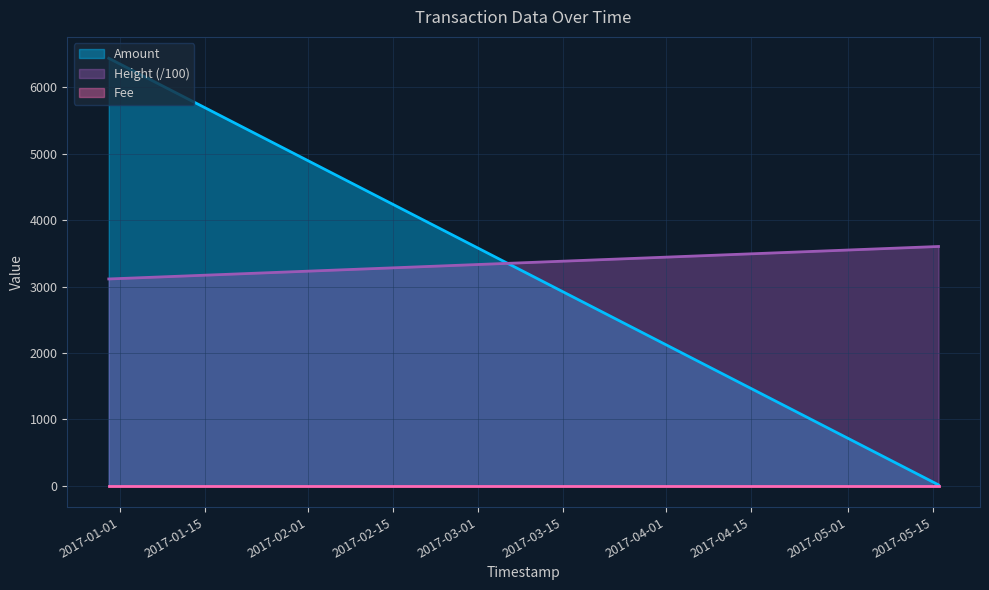

True or false: Amount and Height intersect in this chart.

True